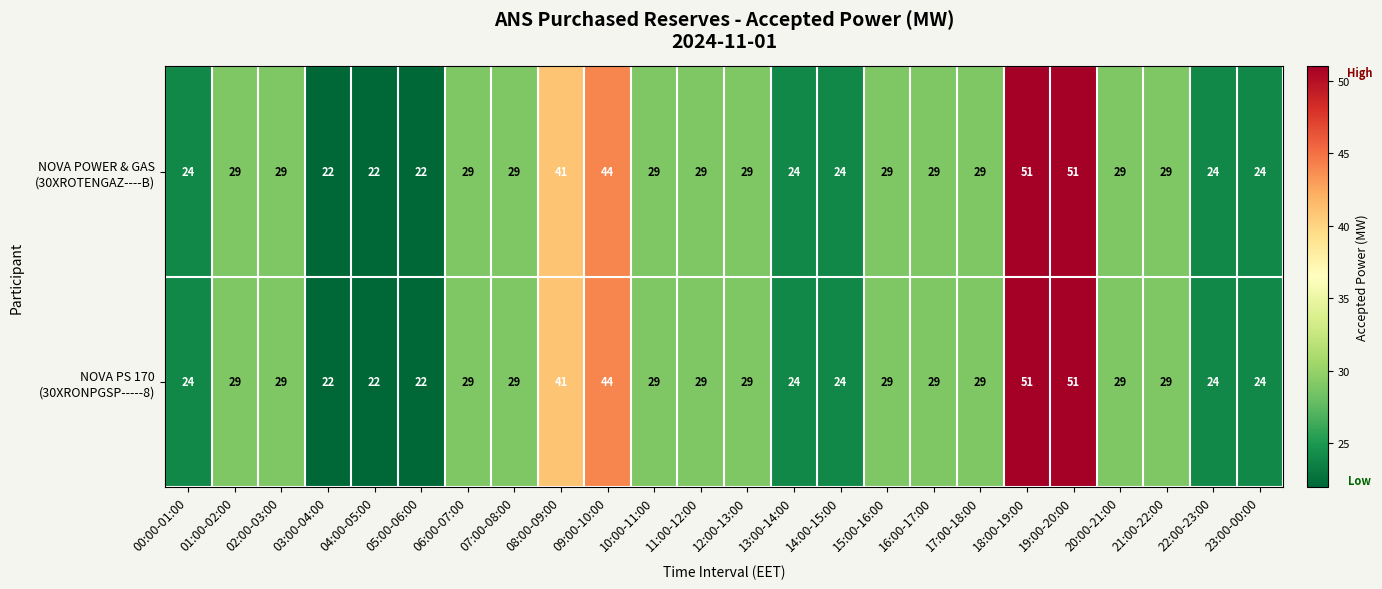

What is the minimum value shown in the chart?

22